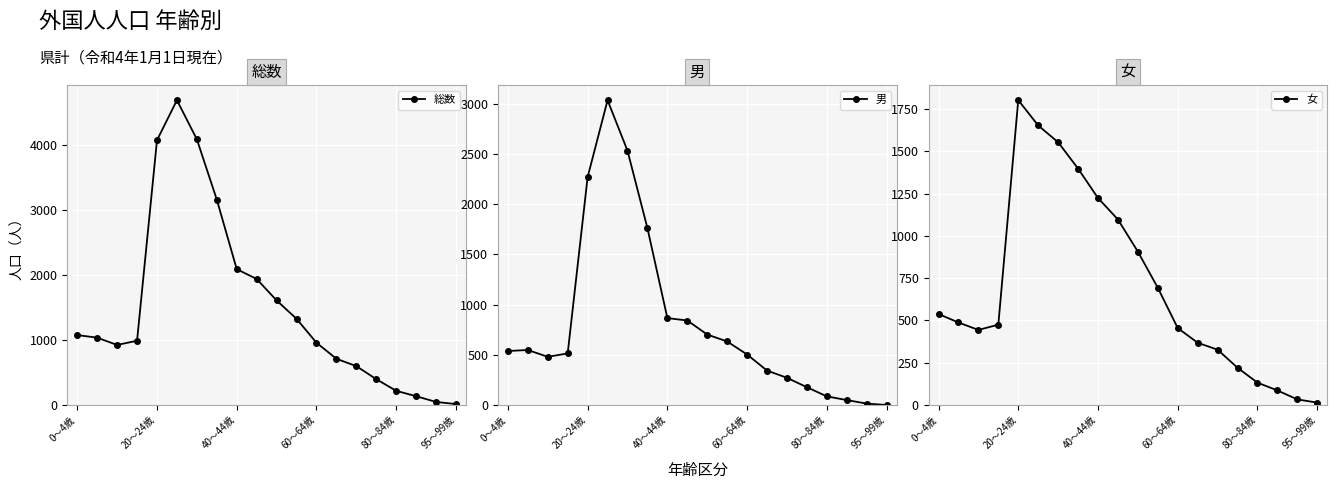

What is the sum of all 総数 values?

30079